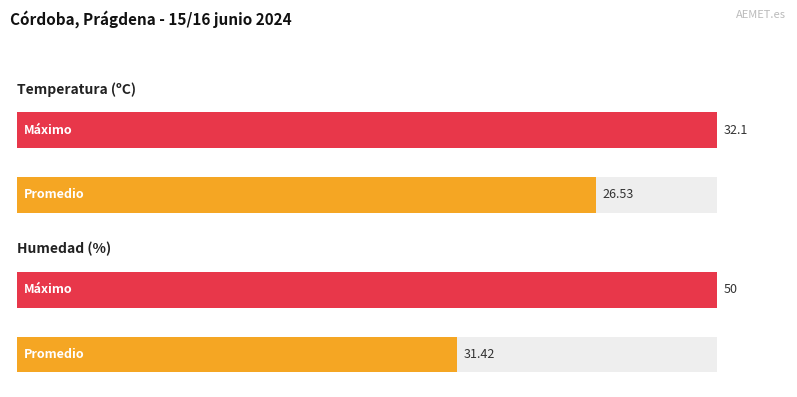

What is the average value of the Temperatura (ºC) series?

26.5